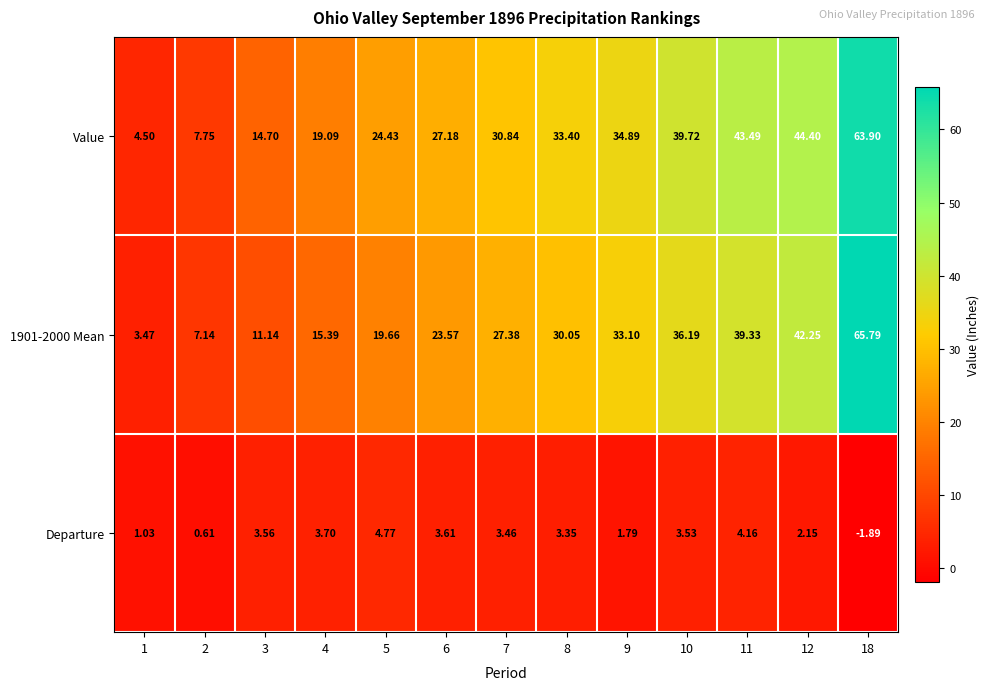

Which series has the largest total across all categories?

Value